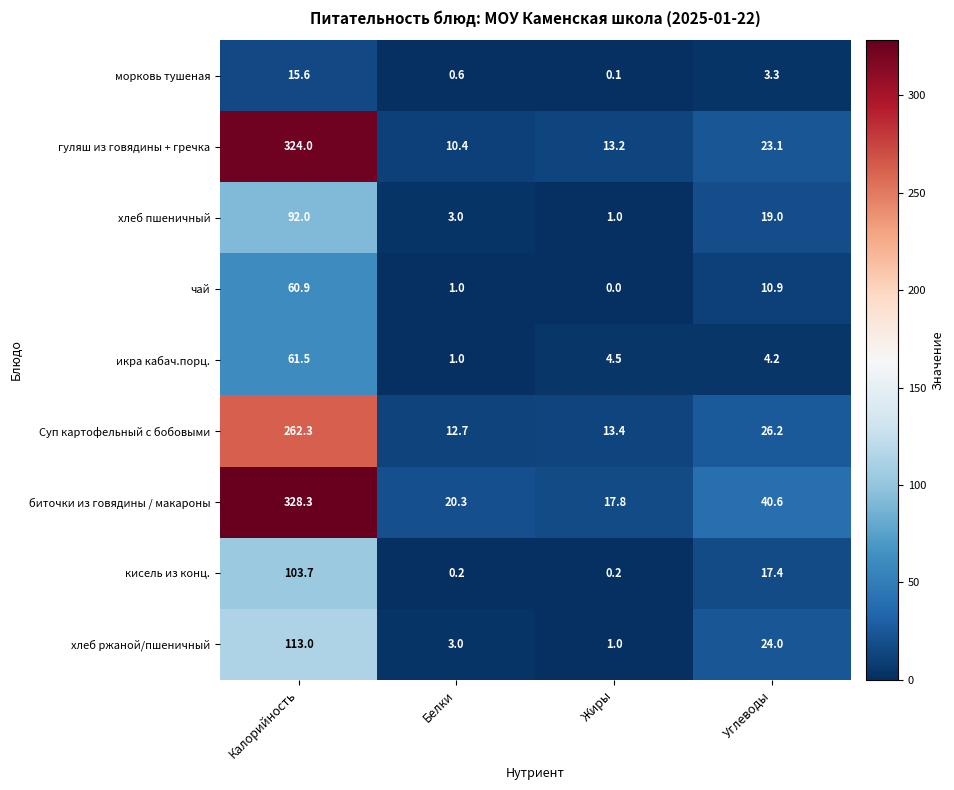

Which series has the largest total across all categories?

биточки из говядины / макароны